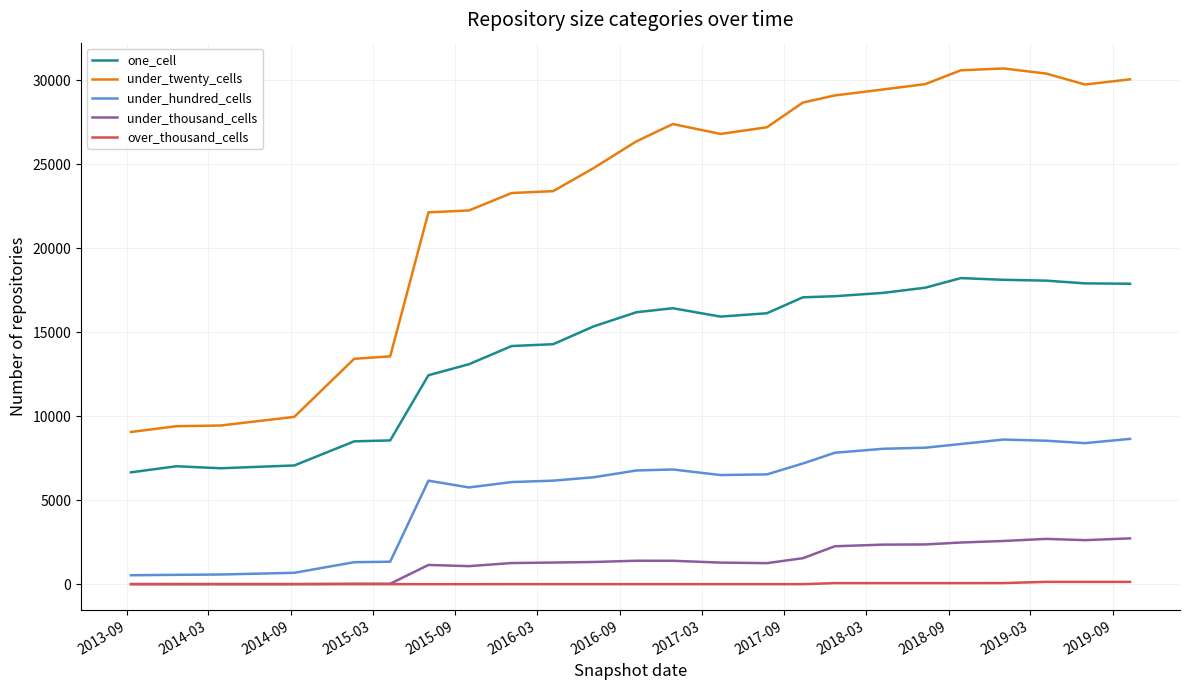

True or false: one_cell has more than 0 points higher than both neighbors.

True